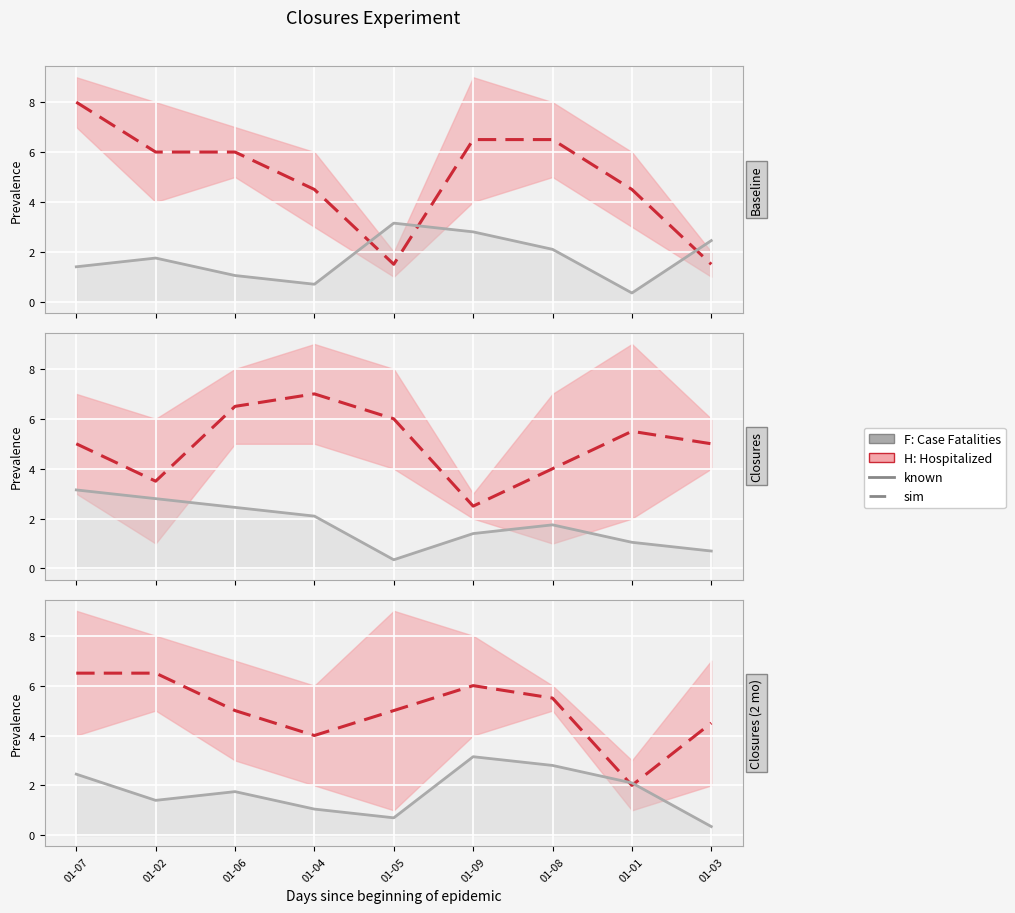

At how many categories does at least one series exceed 3?

8